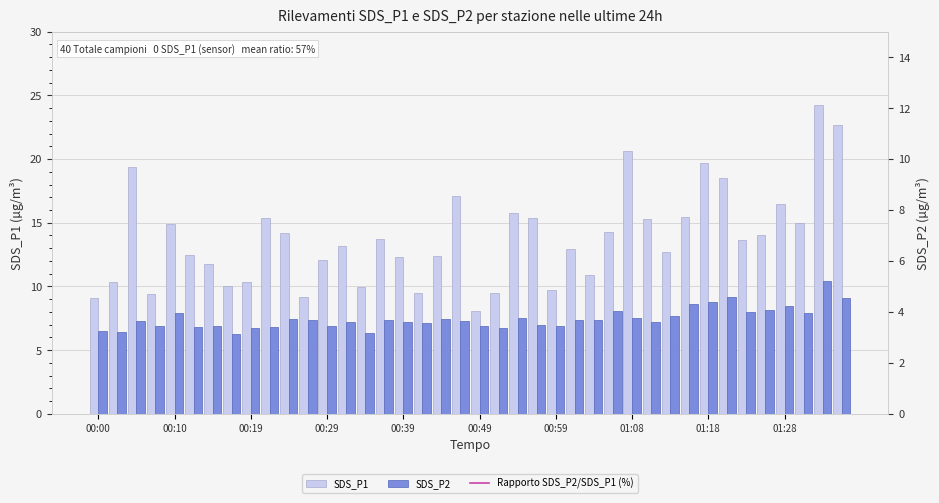

What is the difference between the second highest and minimum values in the SDS_P2 series?

2.9